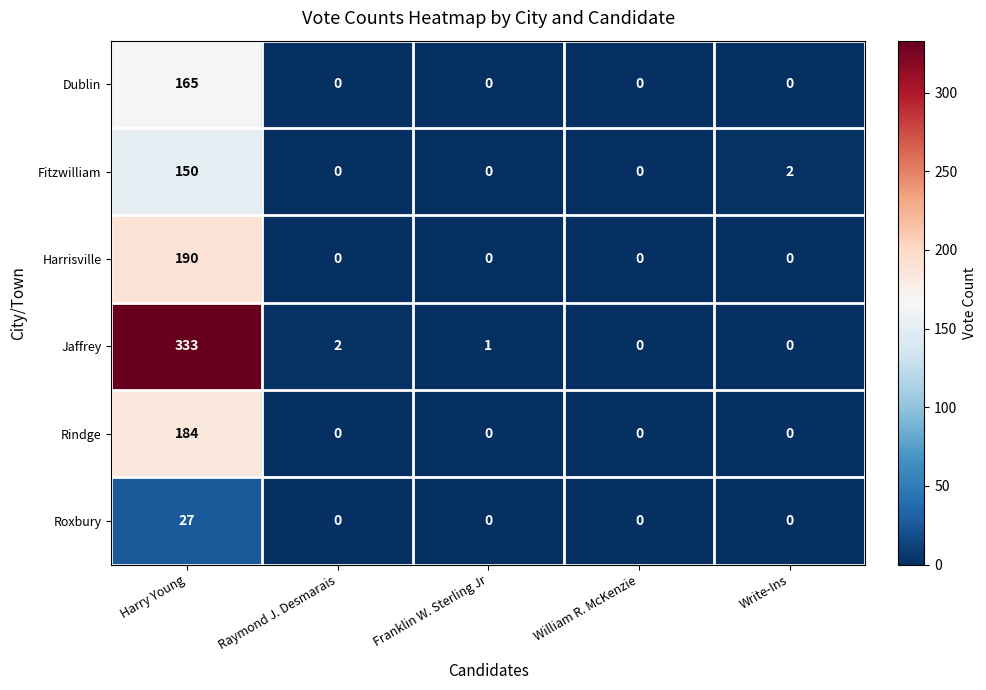

Which series has the largest total across all categories?

Jaffrey